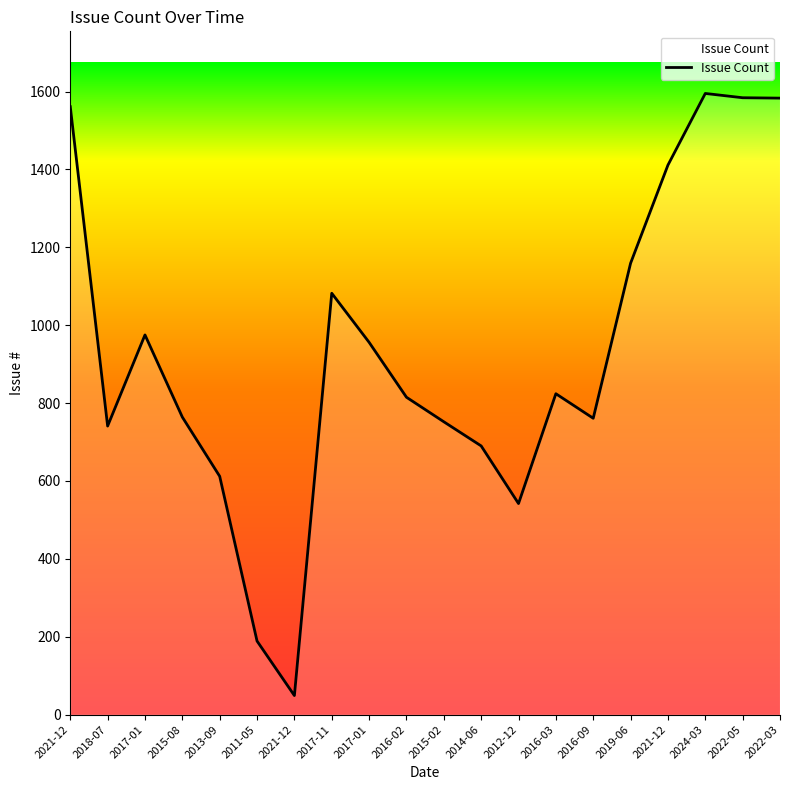

What is the minimum value shown in the chart?

49